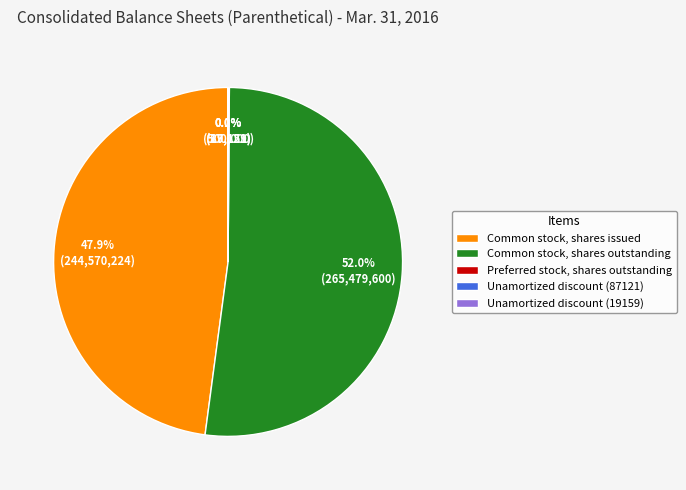

Does Common stock, shares outstanding represent more than half of the total?

Yes